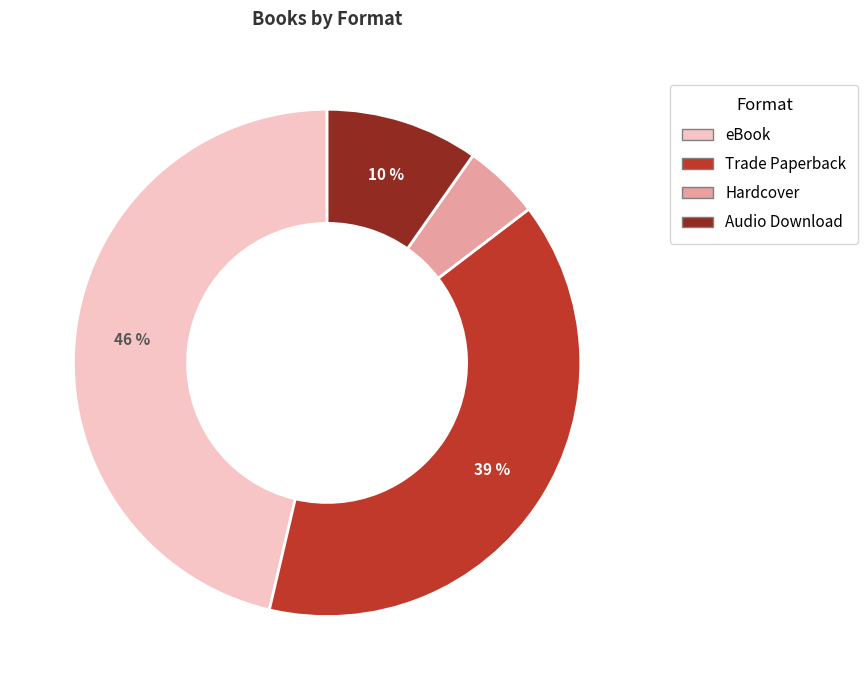

Combined, do Trade Paperback and eBook account for over 50%?

Yes